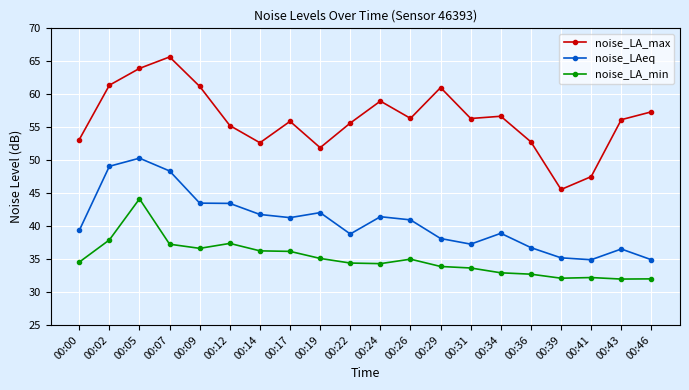

What is the difference between the maximum and minimum values in the noise_LA_max series?

20.1